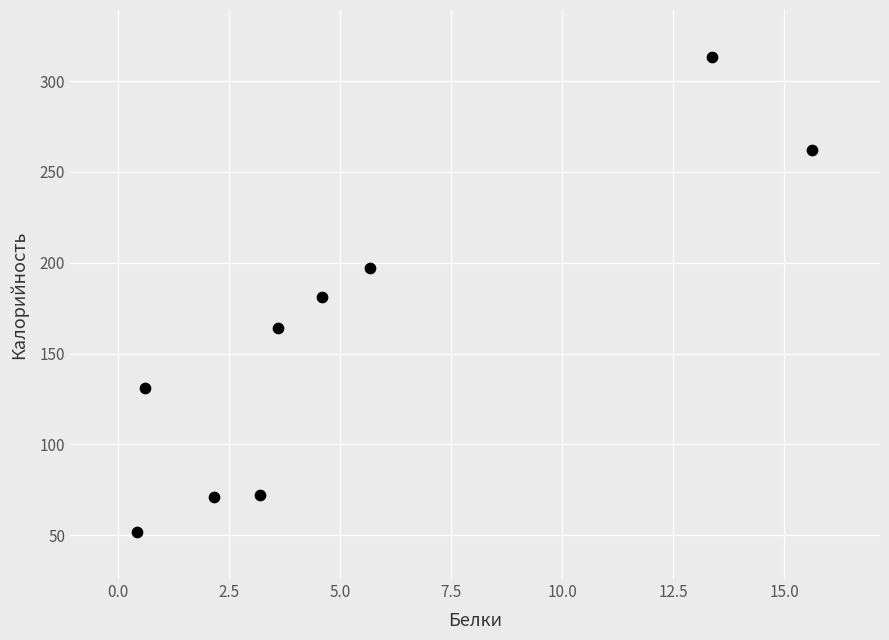

What is the range of Y values (max minus min)?

261